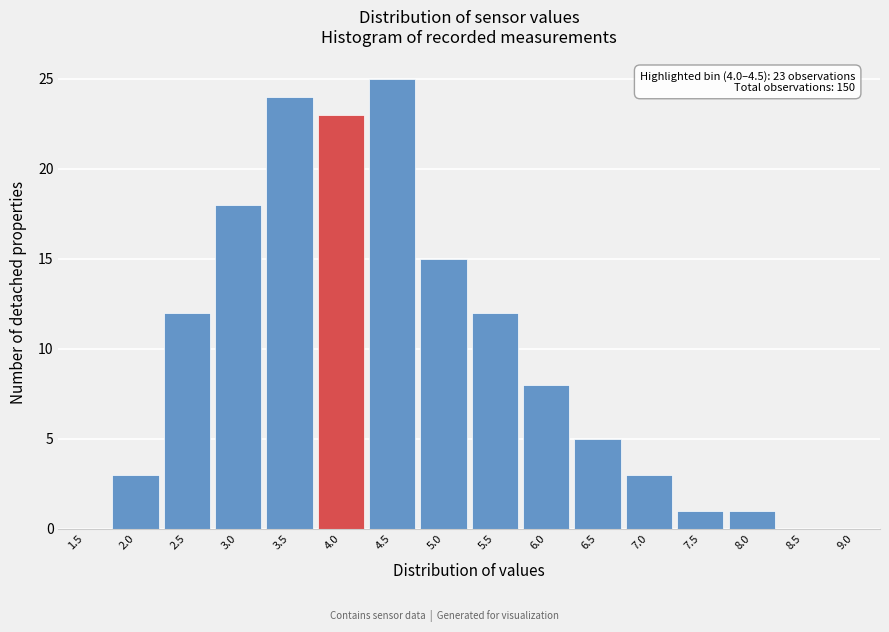

Reading left to right, list all the values displayed in this chart.

1.5=0	2.0=3	2.5=12	3.0=18	3.5=24	4.0=23	4.5=25	5.0=15	5.5=12	6.0=8	6.5=5	7.0=3	7.5=1	8.0=1	8.5=0	9.0=0